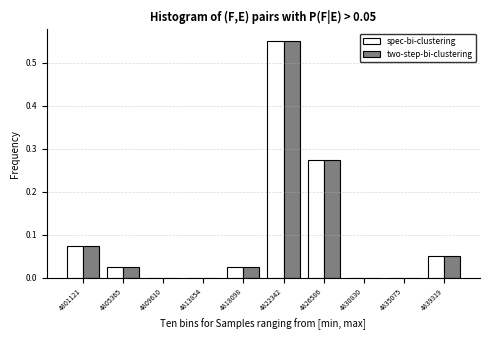

In the spec-bi-clustering series, which range on the x-axis has the tallest bar?

4820000 to 4824500